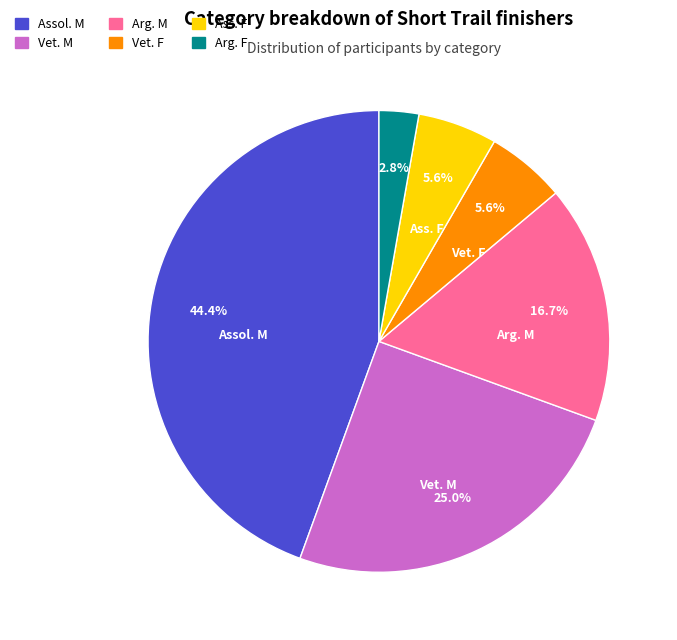

To the nearest percent, what is the difference between the Arg. M and Arg. F slice percentages?

14%